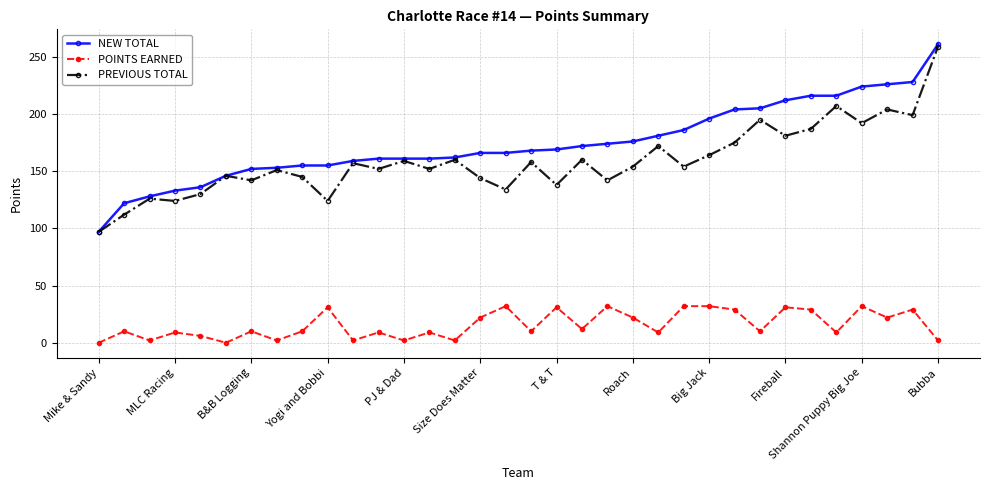

True or false: POINTS EARNED has more than 1 interior local peaks.

True